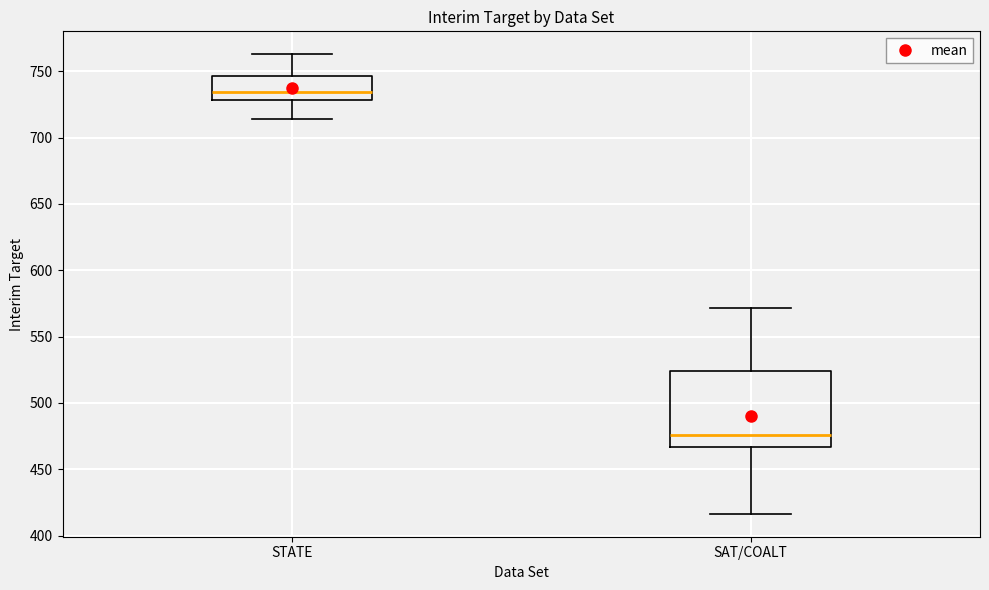

Which box is the tallest, from its lower edge to its upper edge?

SAT/COALT